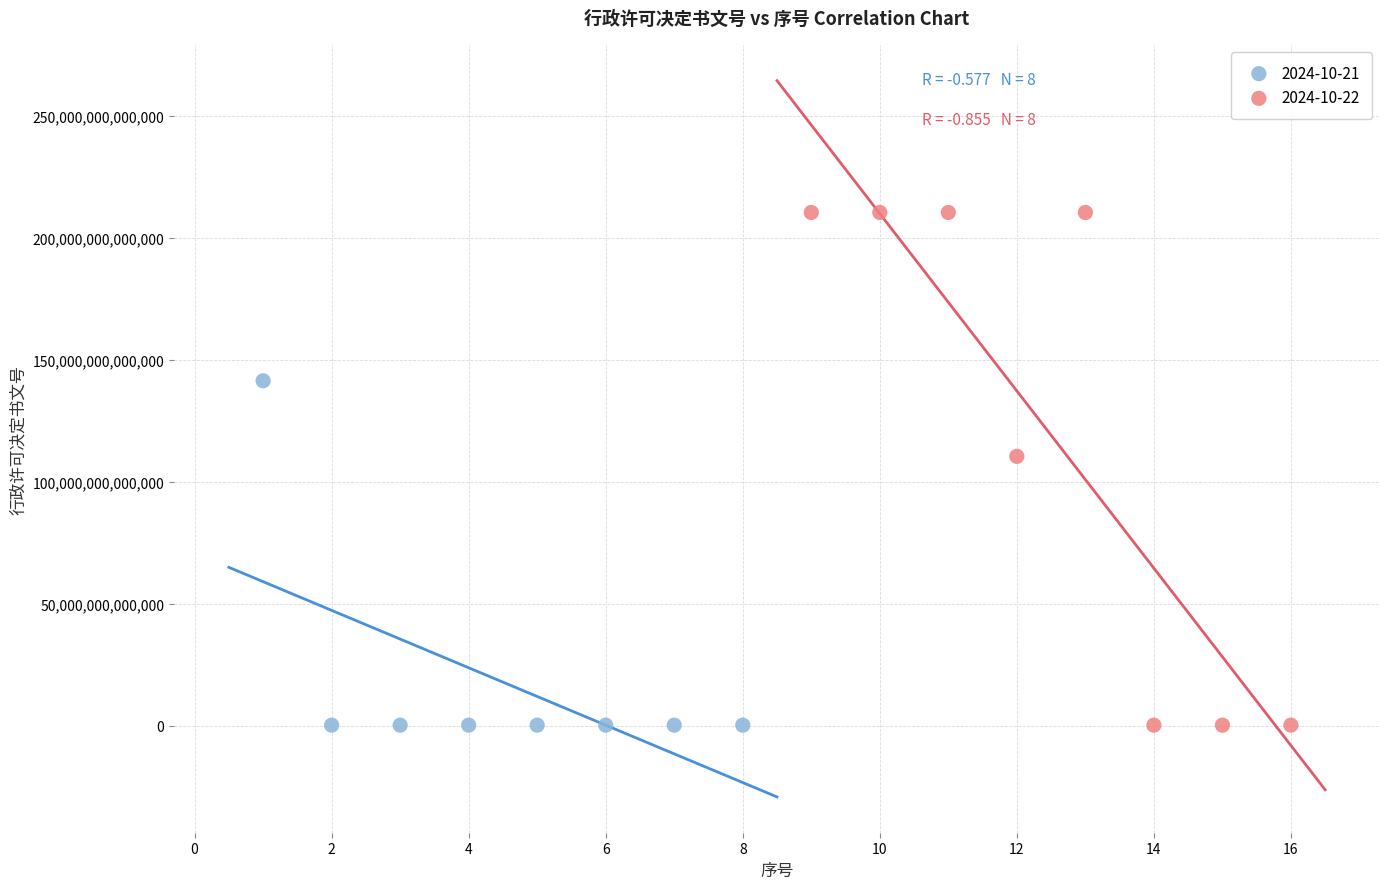

Which series reaches the maximum Y coordinate?

2024-10-22